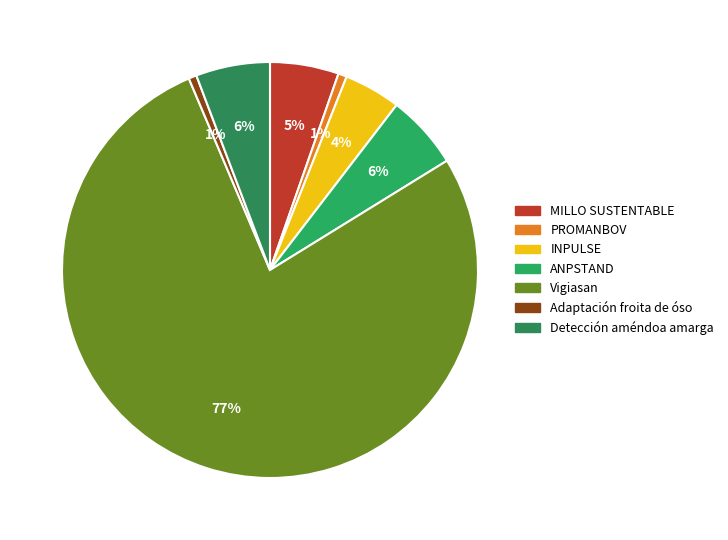

How much of the chart is everything except INPULSE?

95.6%